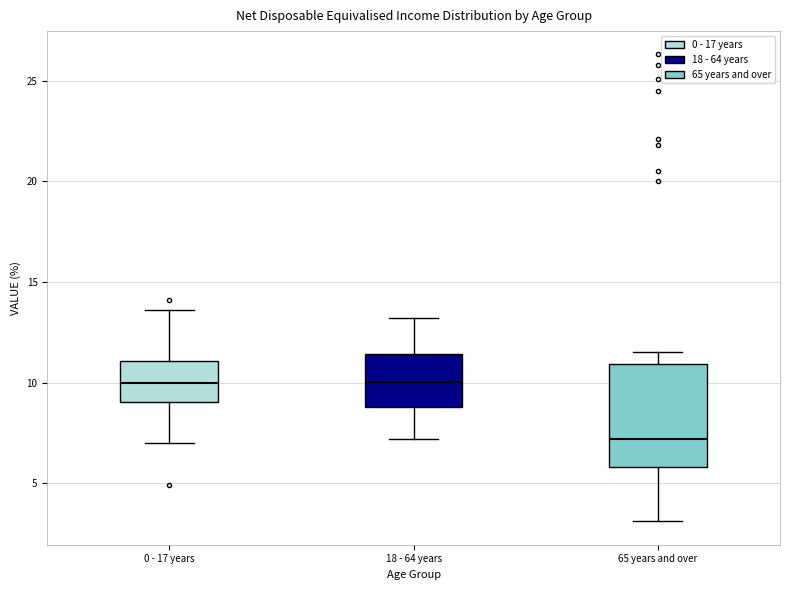

Reading left to right, read every box against the y-axis: the position of its median line, the range the box covers, and the ends of its whiskers. The values are not printed on the chart, so give them approximately, as read against the axis.

0 - 17 years: median 10.0, box 9.0 to 11.0, whiskers 7.0 to 13.5
18 - 64 years: median 10.0, box 9.0 to 11.5, whiskers 7.0 to 13.0
65 years and over: median 7.0, box 6.0 to 11.0, whiskers 3.0 to 11.5